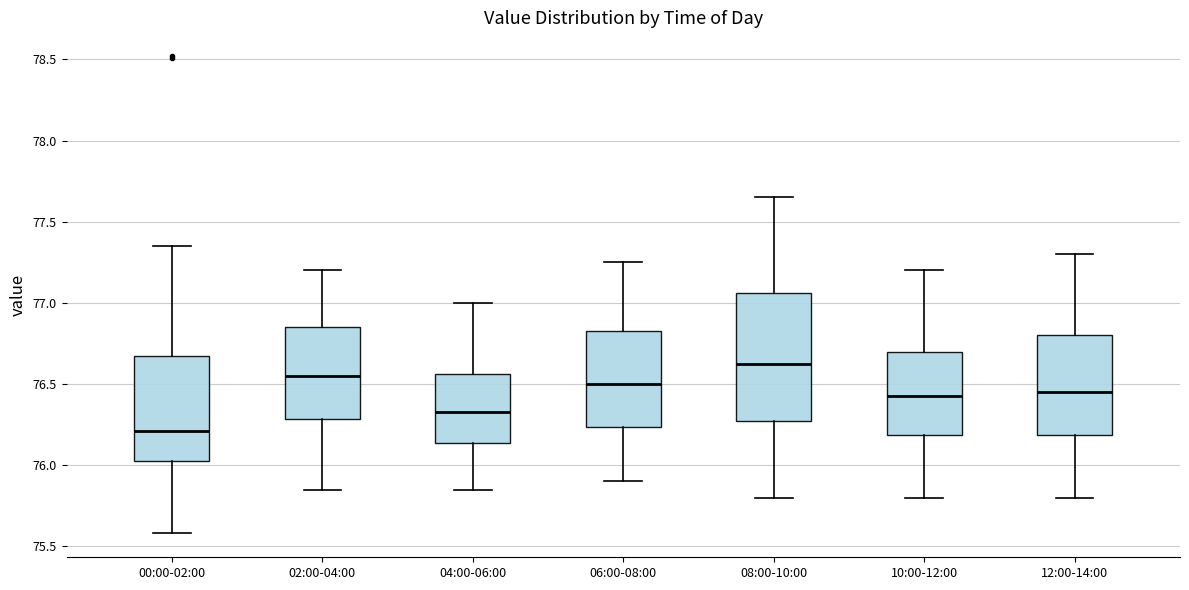

Reading left to right, read every box against the y-axis: the position of its median line, the range the box covers, and the ends of its whiskers. The values are not printed on the chart, so give them approximately, as read against the axis.

00:00-02:00: median 76.20, box 76.05 to 76.65, whiskers 75.60 to 77.35
02:00-04:00: median 76.55, box 76.30 to 76.85, whiskers 75.85 to 77.20
04:00-06:00: median 76.35, box 76.15 to 76.55, whiskers 75.85 to 77.00
06:00-08:00: median 76.50, box 76.25 to 76.85, whiskers 75.90 to 77.25
08:00-10:00: median 76.65, box 76.30 to 77.05, whiskers 75.80 to 77.65
10:00-12:00: median 76.45, box 76.20 to 76.70, whiskers 75.80 to 77.20
12:00-14:00: median 76.45, box 76.20 to 76.80, whiskers 75.80 to 77.30